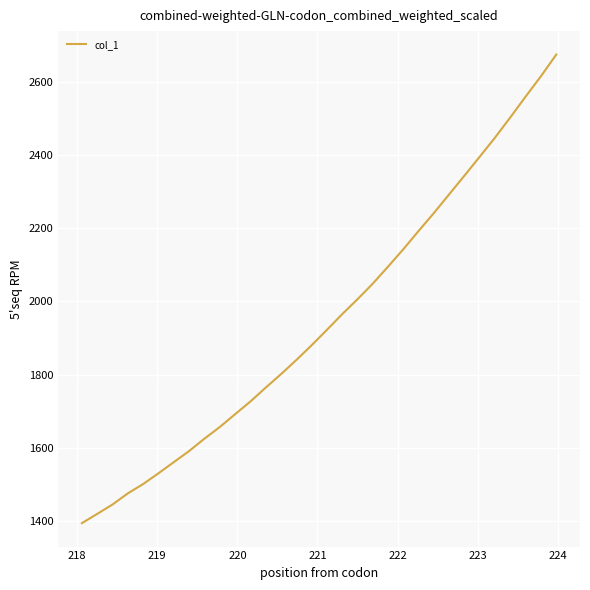

What is the maximum value shown in the chart?

2674.7